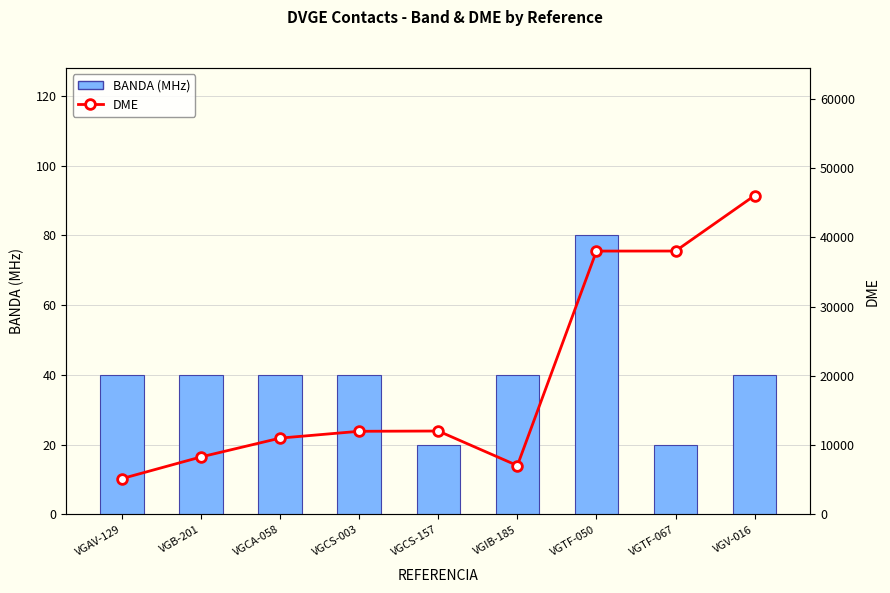

Is the value of DME at VGTF-067 greater than the value of BANDA (MHz) at VGV-016?

Yes